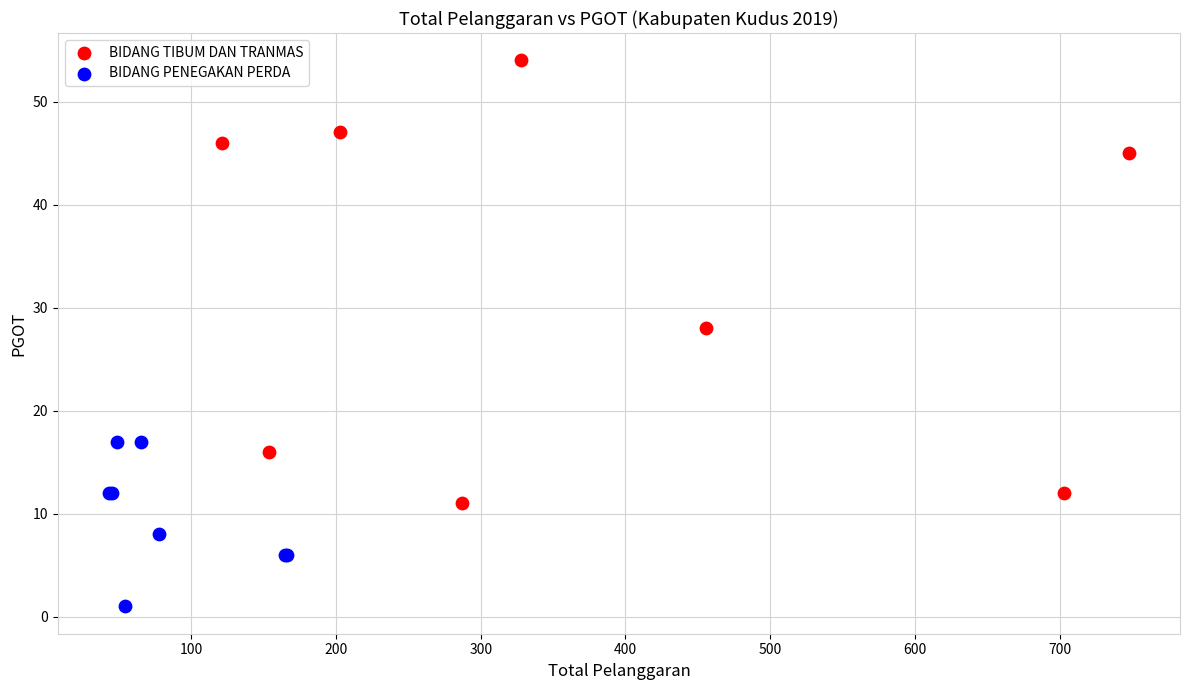

Which series contains the lowest Y value?

BIDANG PENEGAKAN PERDA